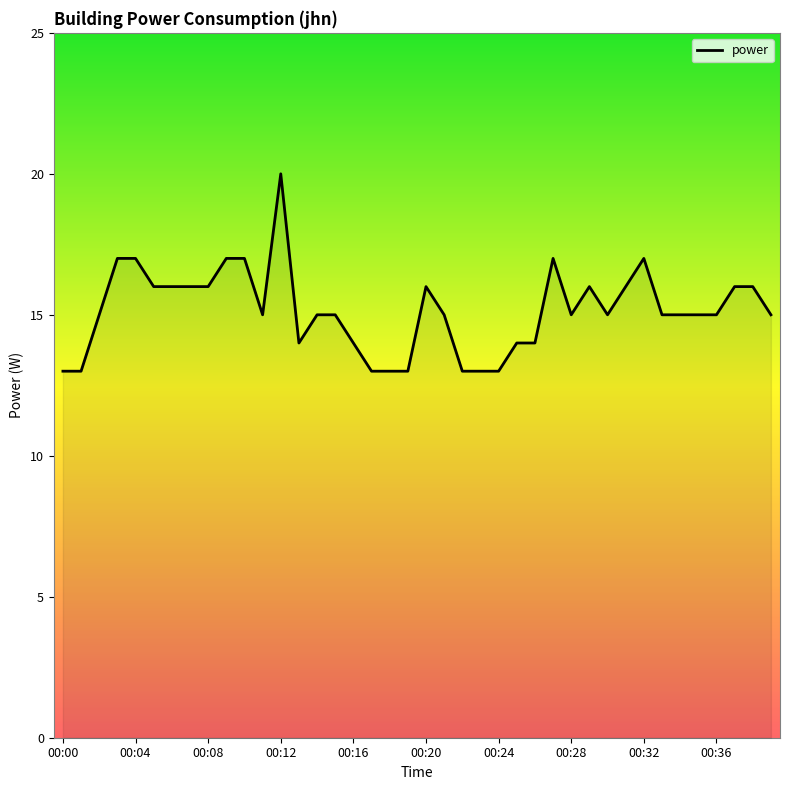

What is the difference between the maximum and minimum values?

7